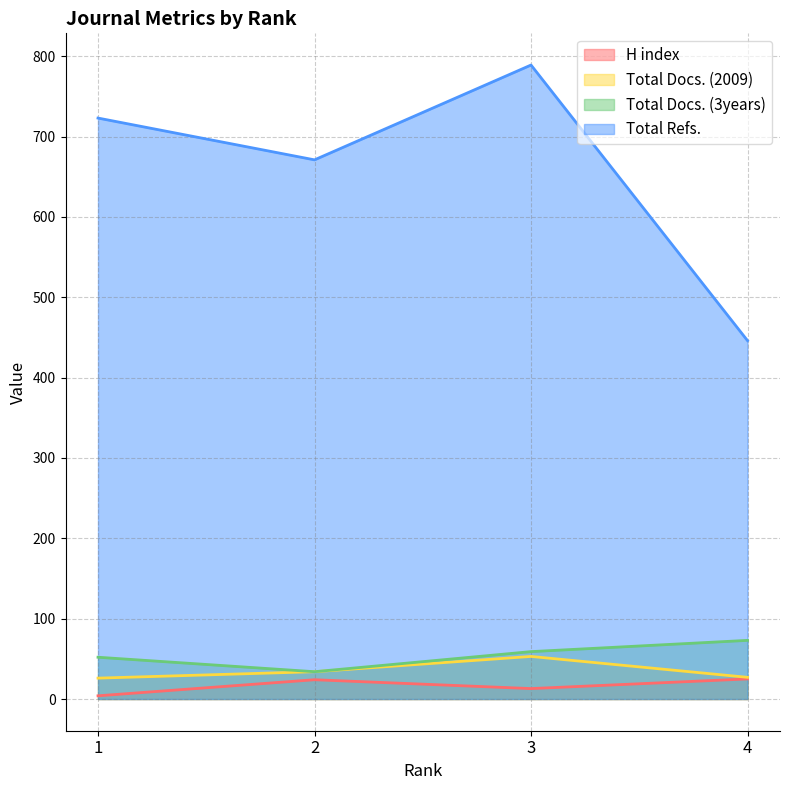

How many interior local valleys does the Total Docs. (3years) series have?

1